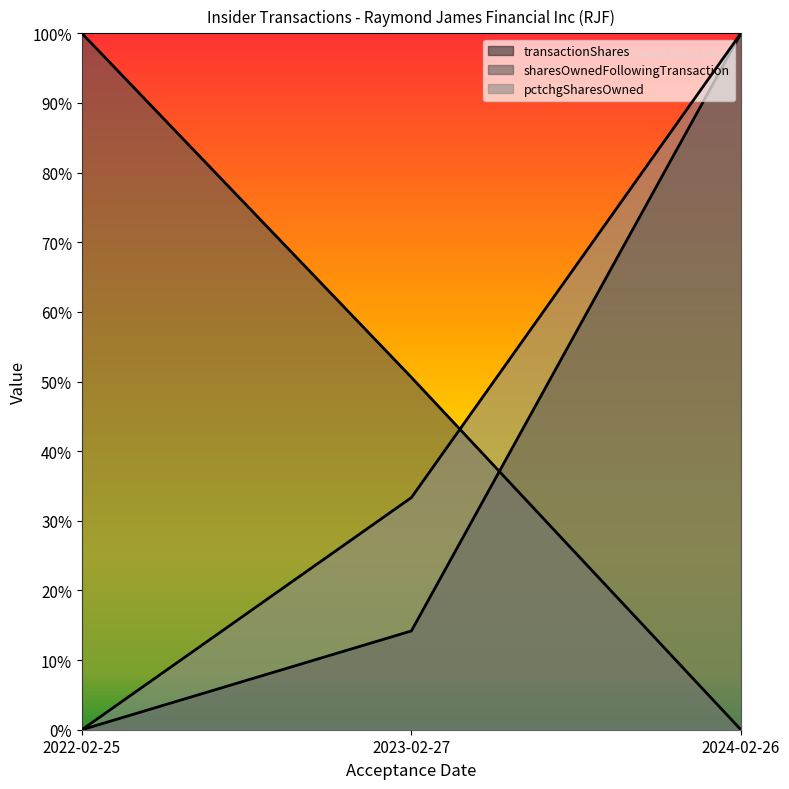

The value of pctchgSharesOwned at 2024-02-26 is 1.5. True or false?

False